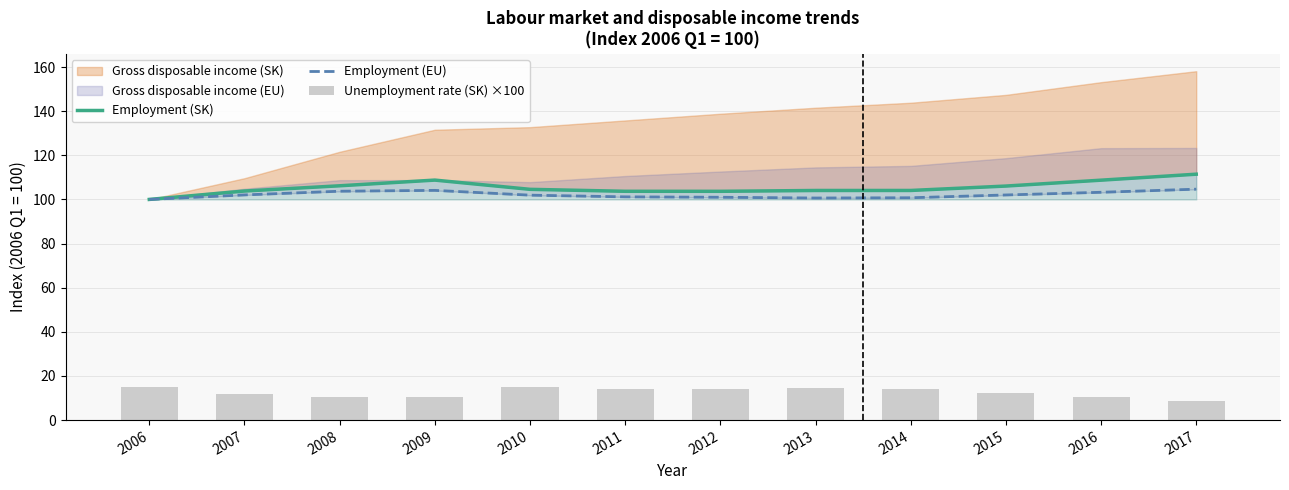

The Employment (EU) series shows 101.0 at 2012. True or false?

True